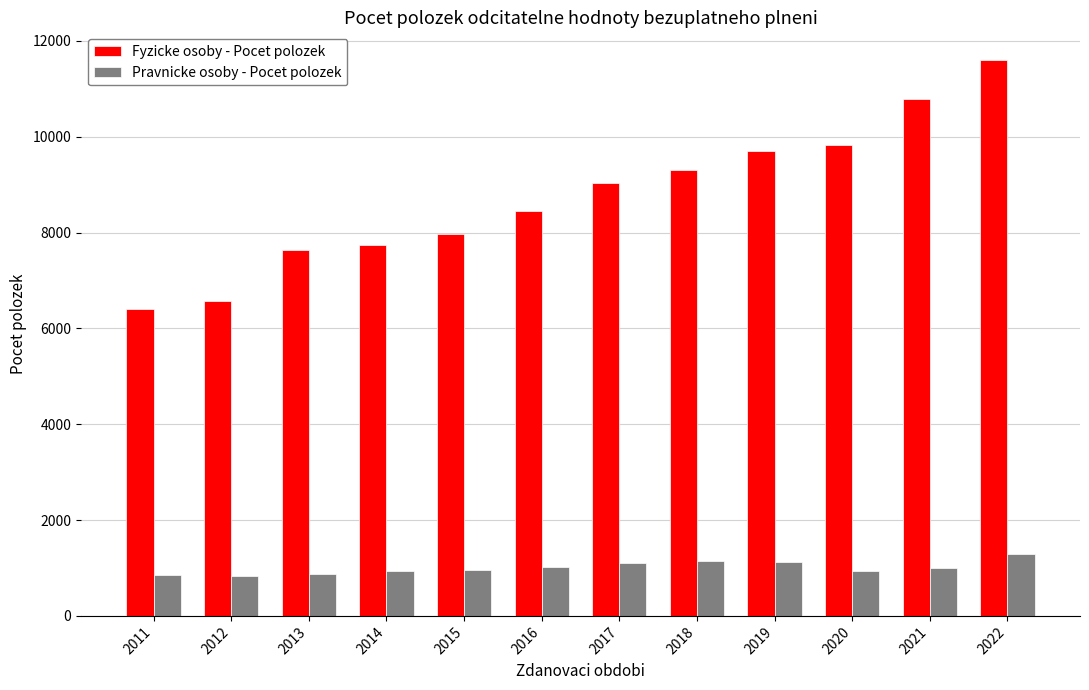

What are all the series names shown in the legend?

Fyzicke osoby - Pocet polozek, Pravnicke osoby - Pocet polozek